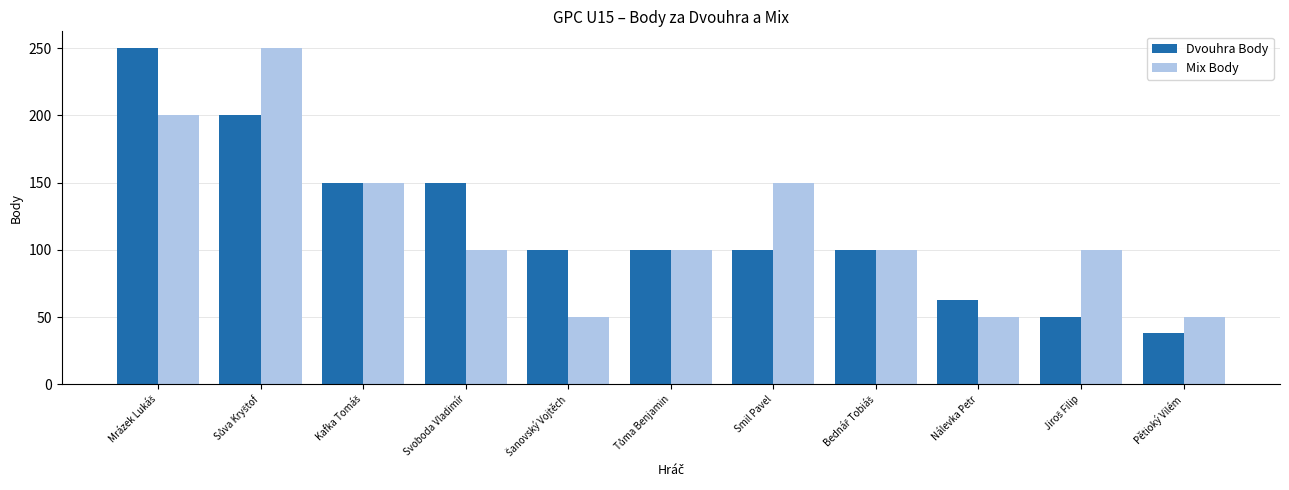

Are the bars grouped side by side (vs. stacked)?

Yes